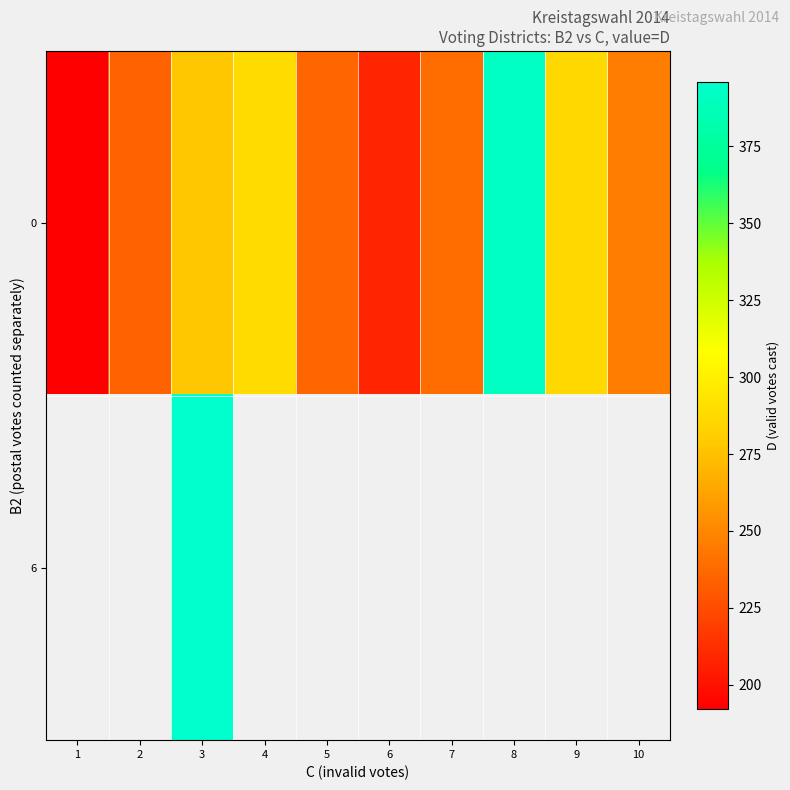

The value of row_0 at 7 is 145.6. True or false?

False